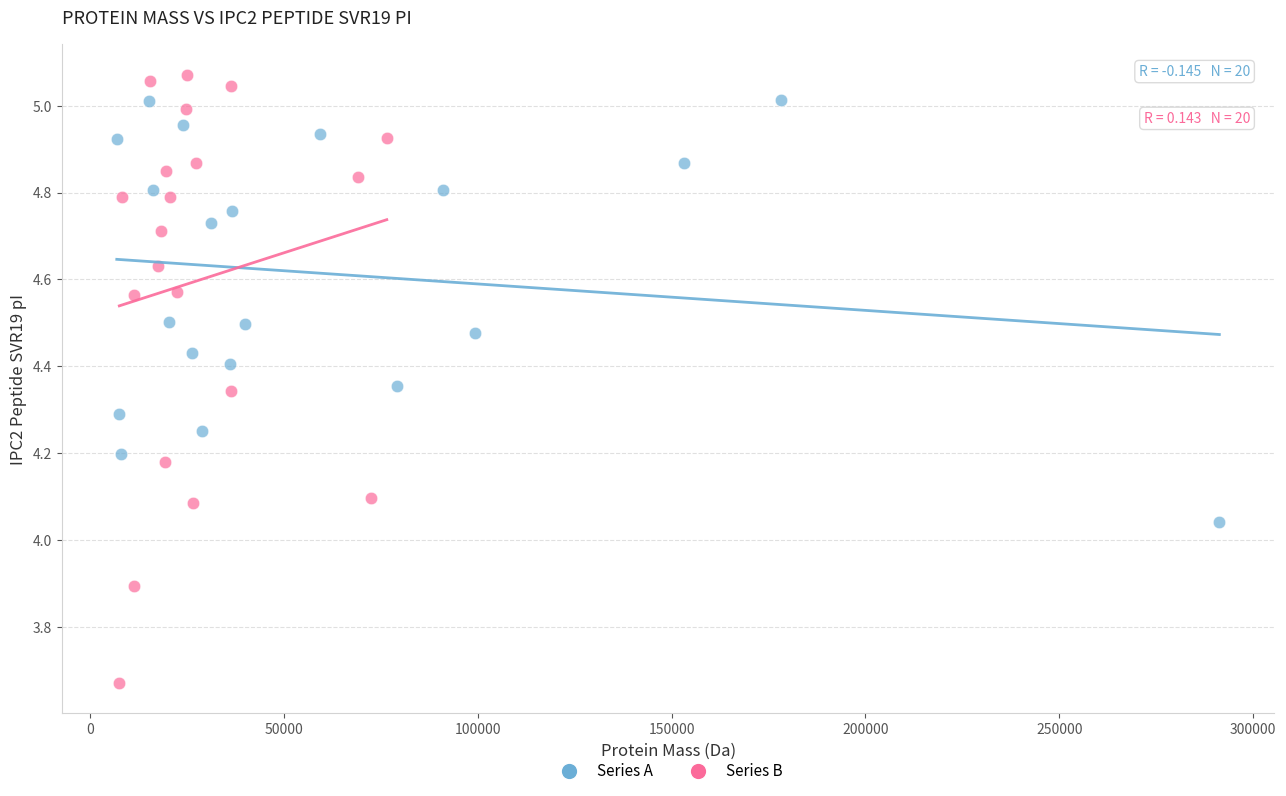

What are all the series names shown in the legend?

Series A, Series B